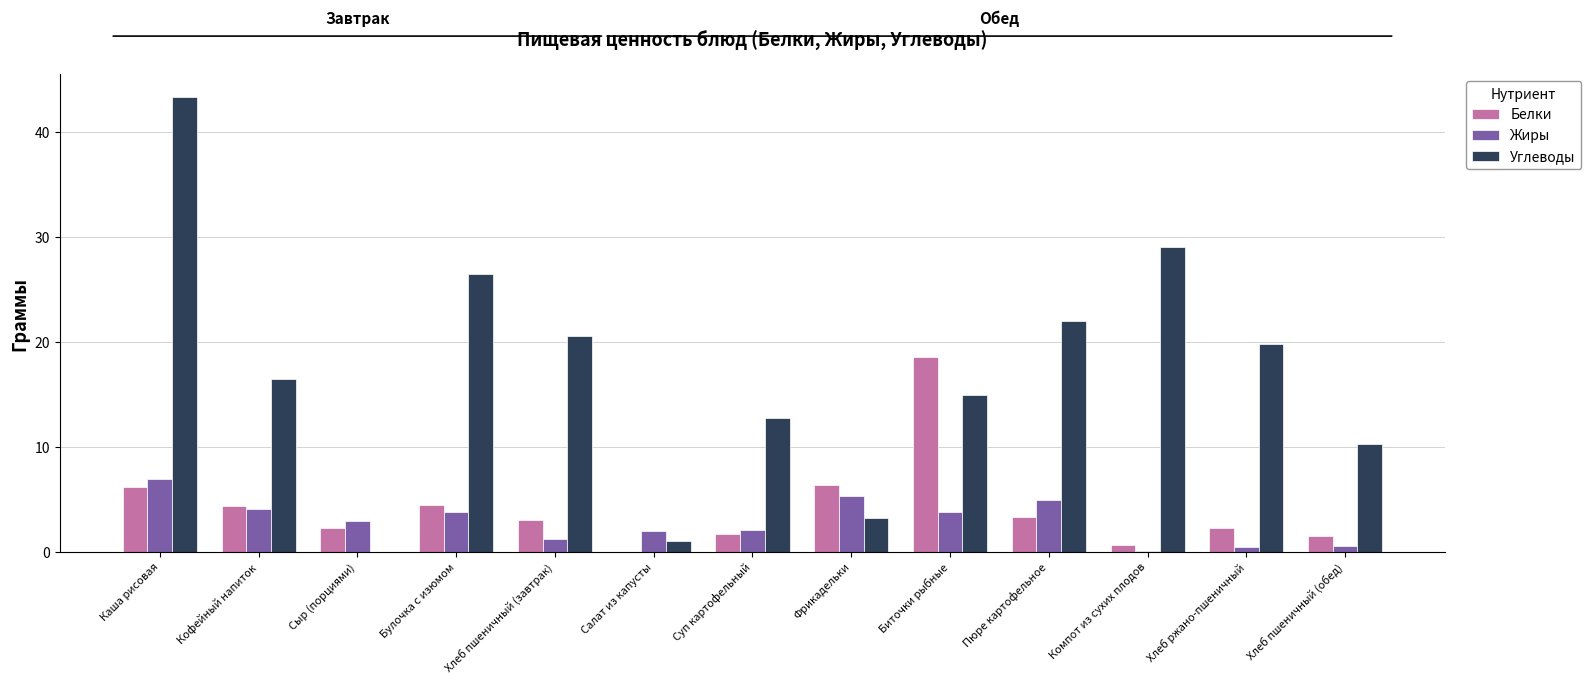

Which series changed the most between Кофейный напиток and Фрикадельки?

Углеводы